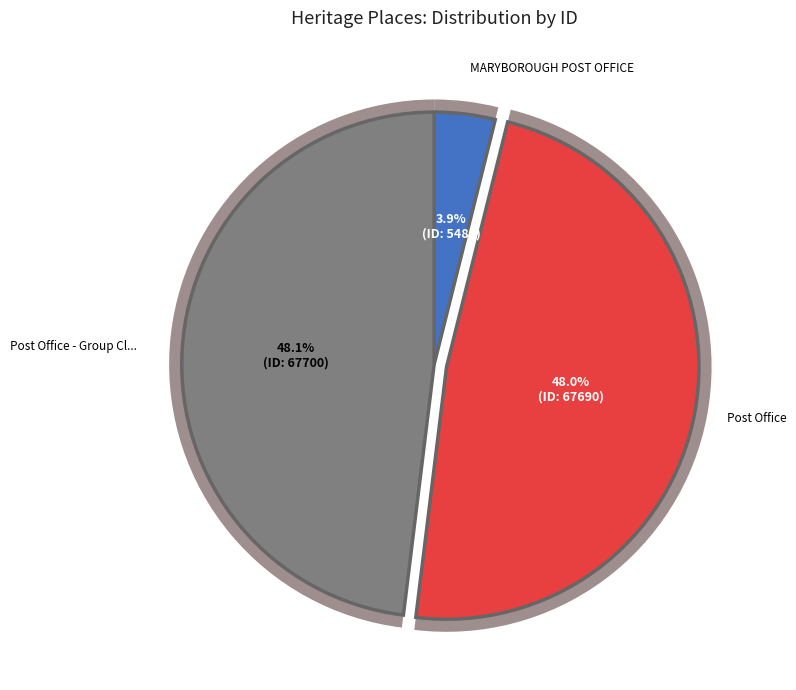

Combined, what portion of the pie is Post Office and MARYBOROUGH POST OFFICE?

51.9%